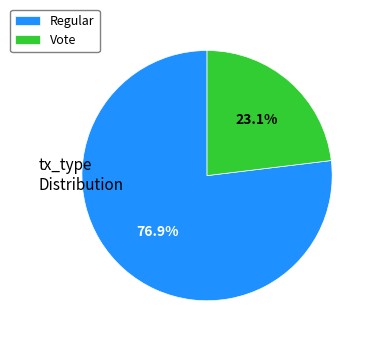

Which has a higher value, Regular or Vote?

Regular